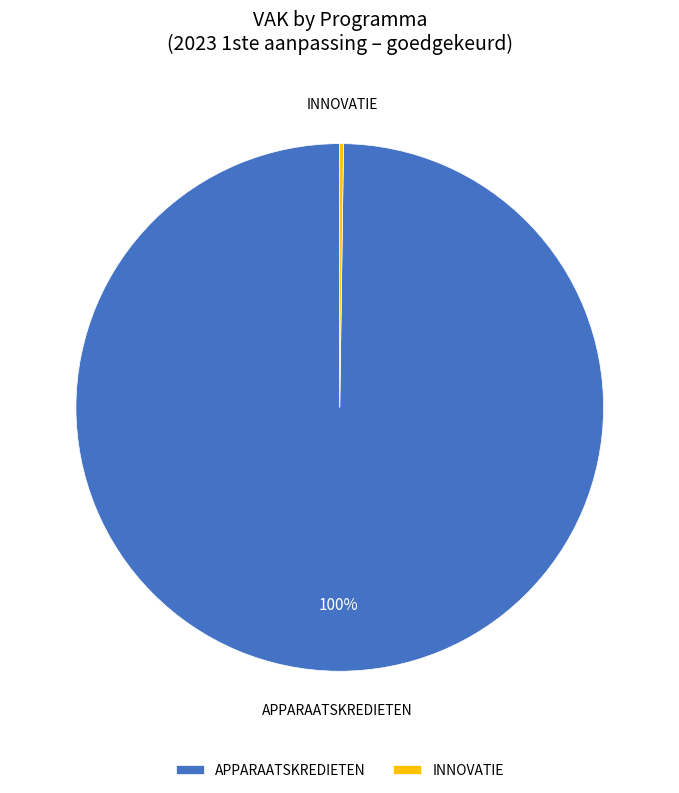

Is it true that APPARAATSKREDIETEN is 100% of the pie?

True